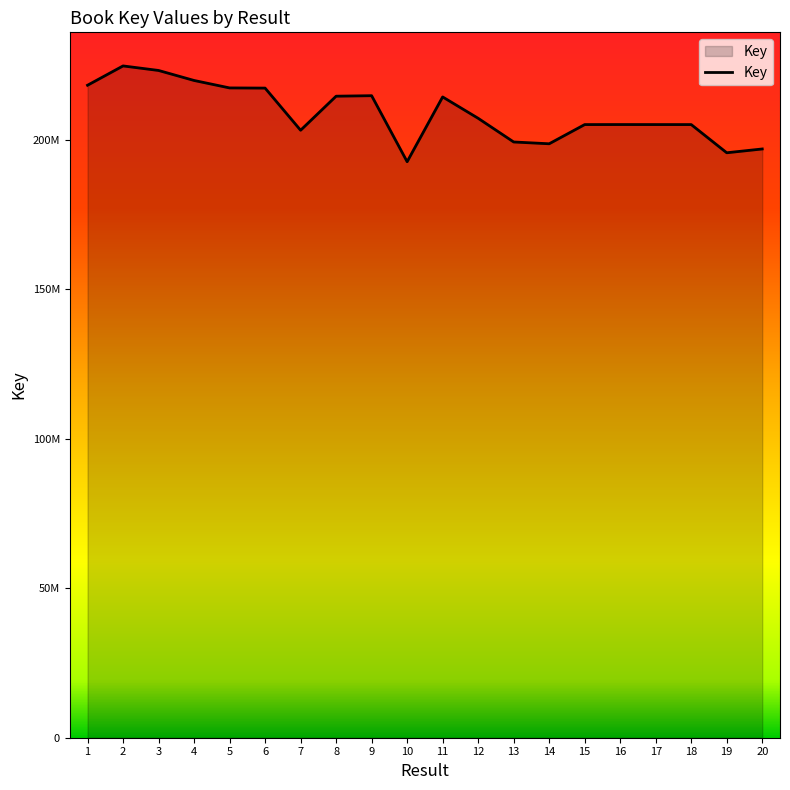

What value does the data have at 8?

214688152